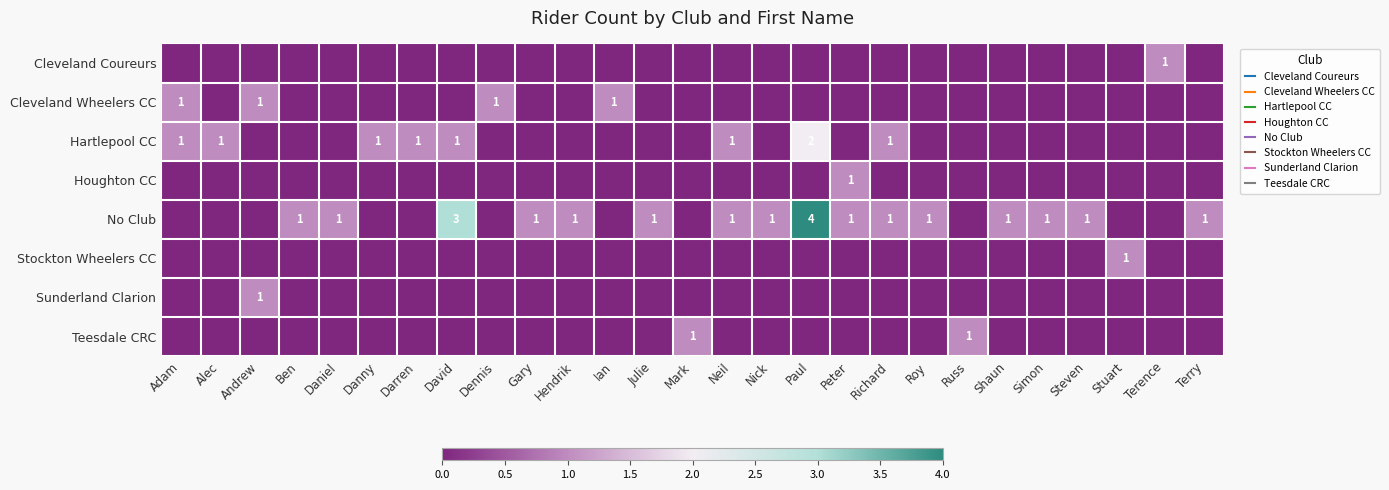

What is the spread (max minus min) of values at Hendrik?

1